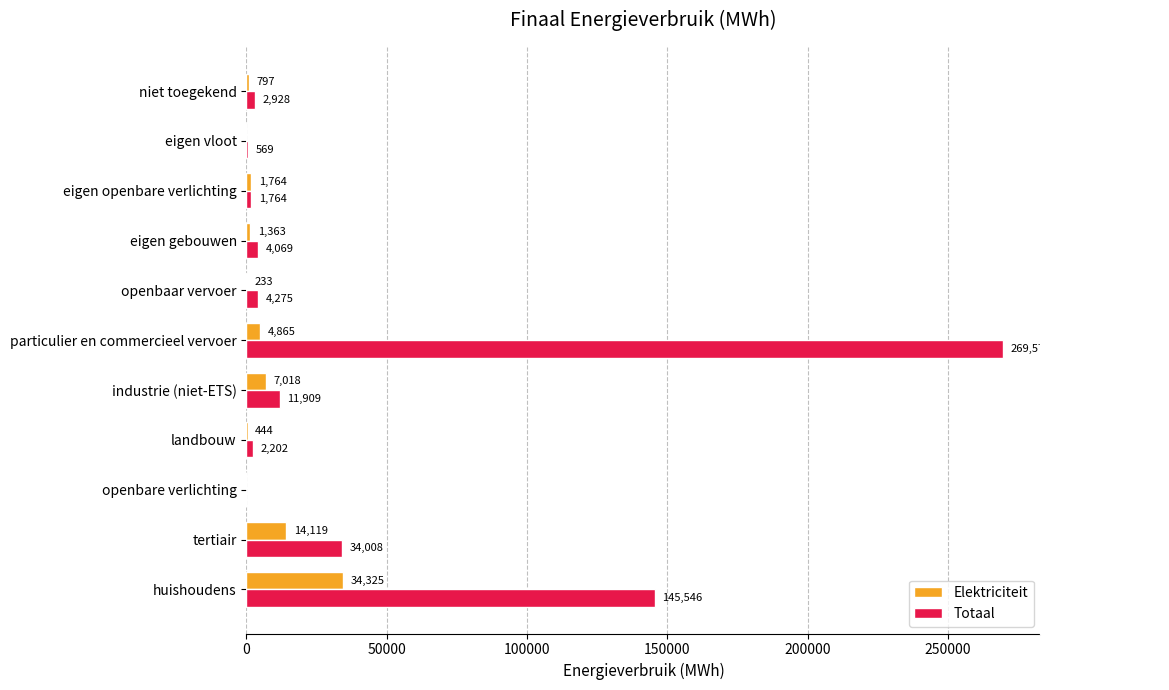

True or false: Totaal has a value of 34008.3 at tertiair.

True